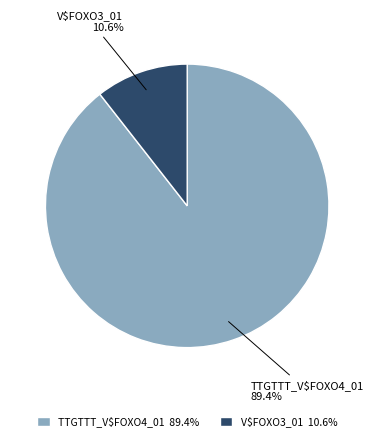

Is it true that V$FOXO3_01 is 11% of the pie?

True